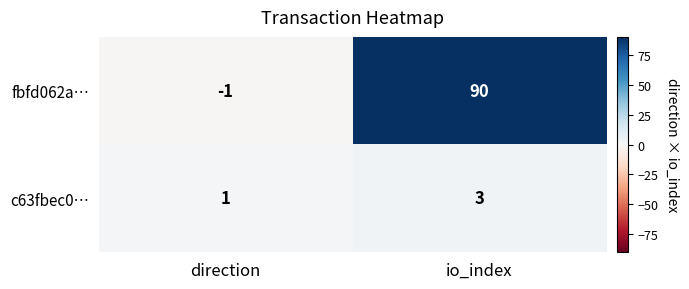

Between direction and io_index, which series saw the biggest shift?

fbfd062a…